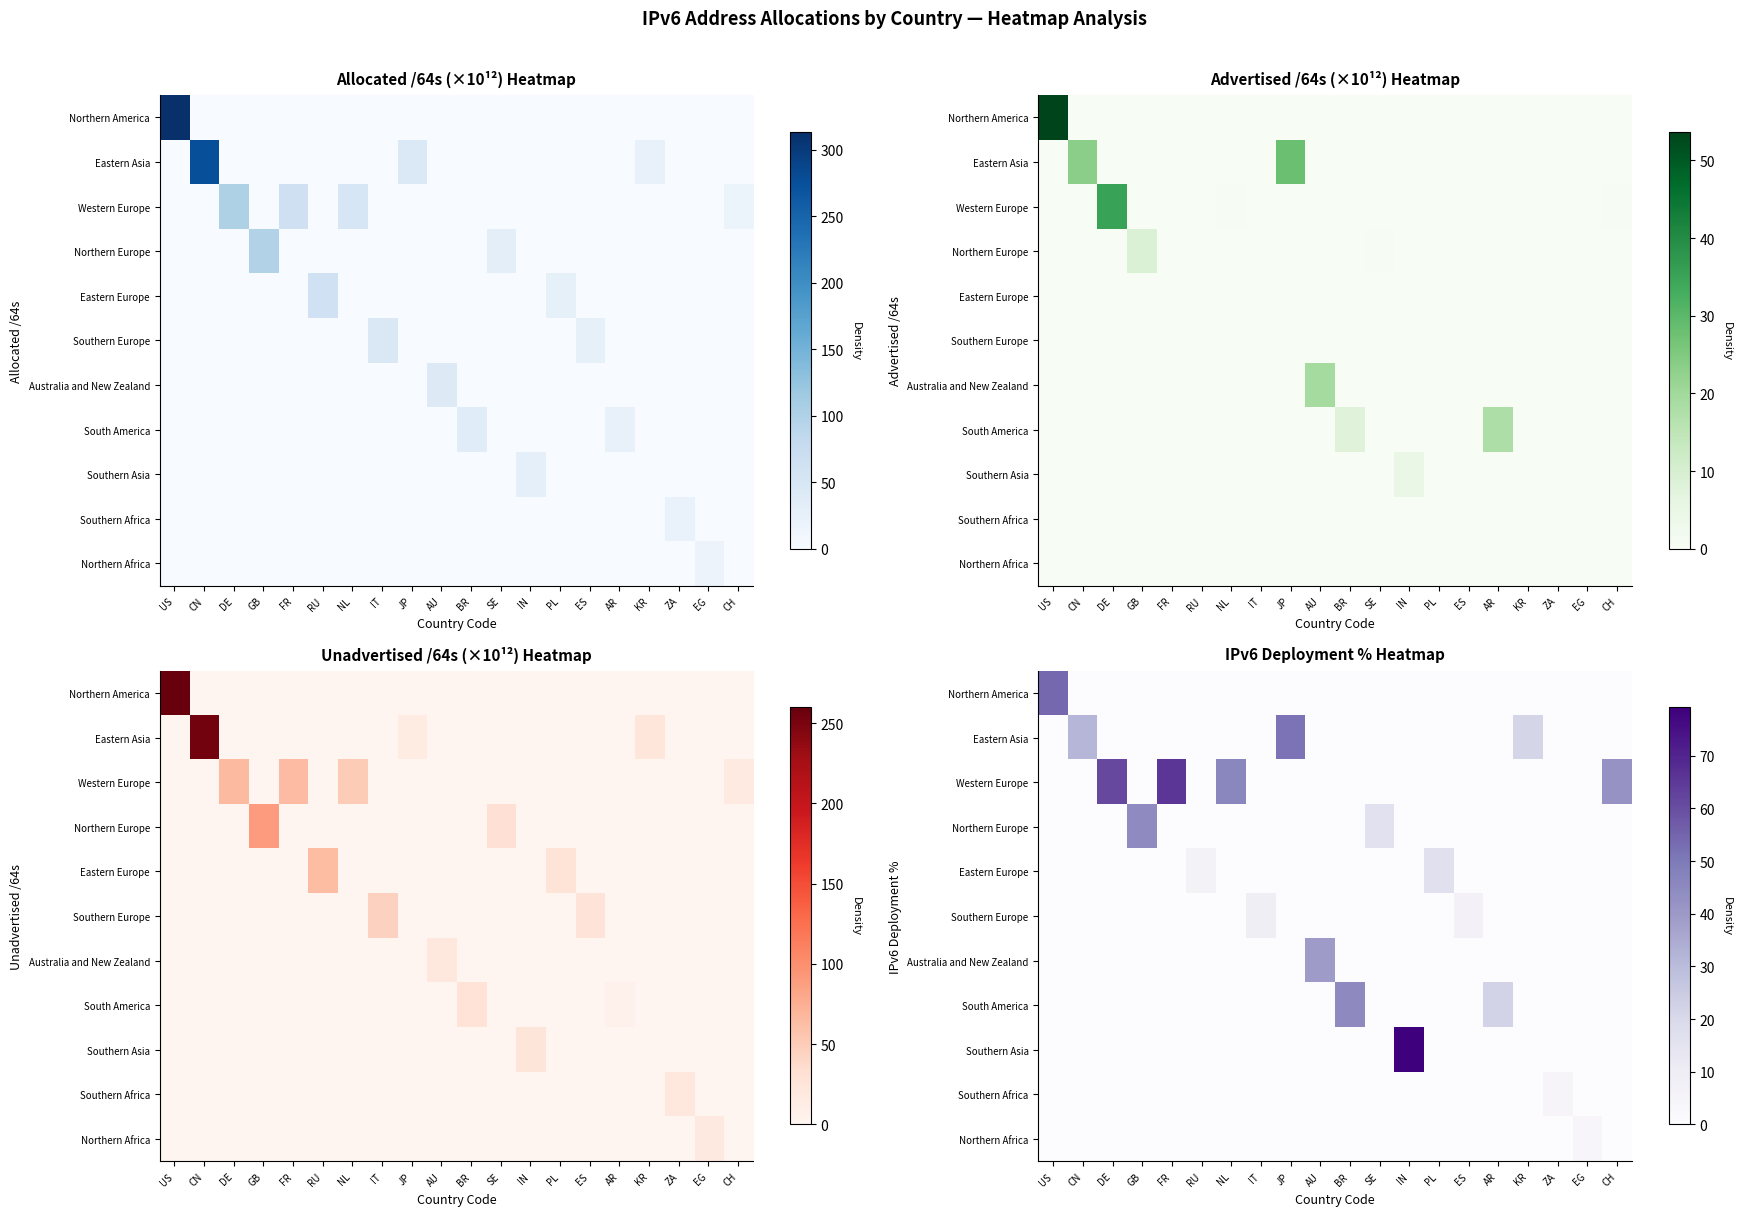

The Northern Africa series shows 2.1 at US. True or false?

False